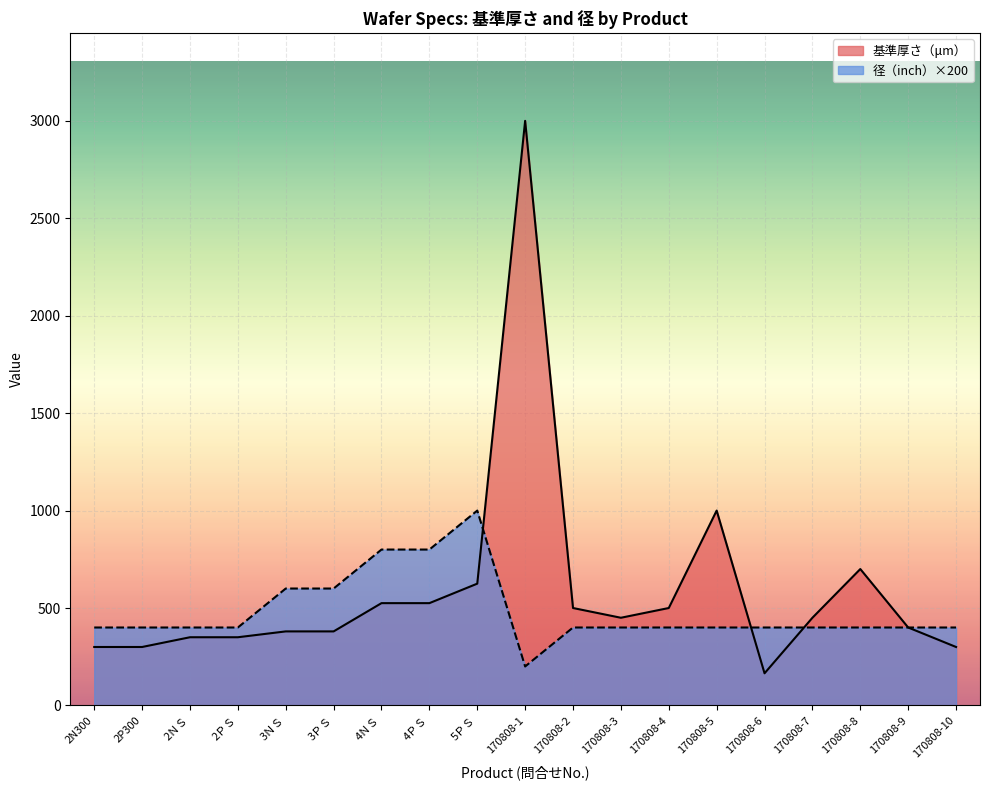

Where does the 基準厚さ（μm） series first go above 450?

4ＮＳ